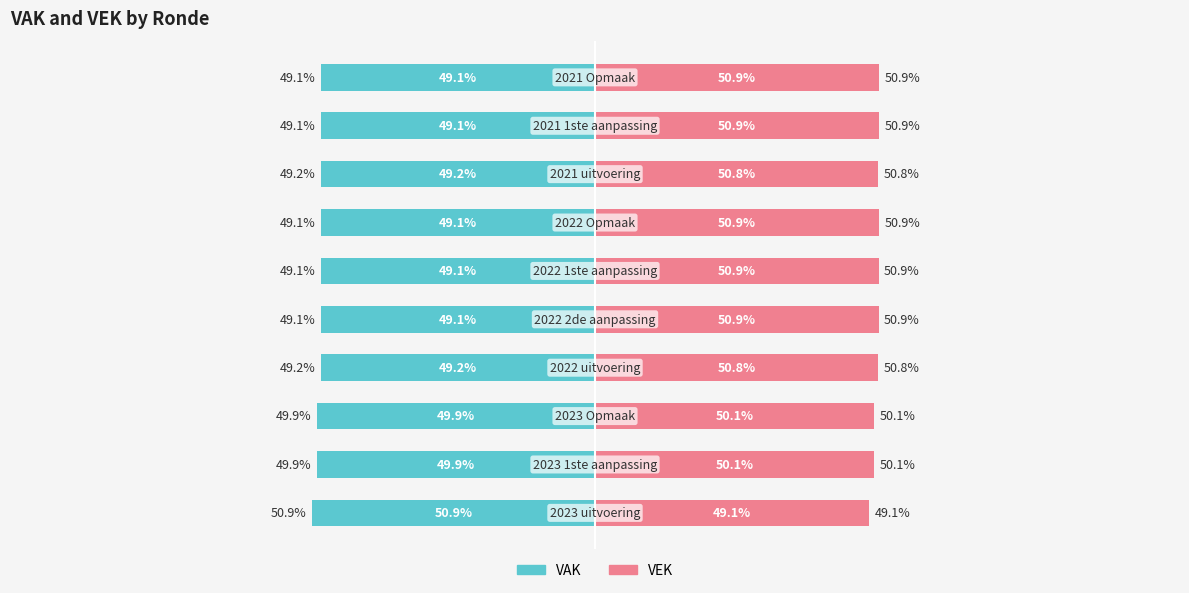

Is the value of VAK at 8 greater than the value of VEK at 9?

No